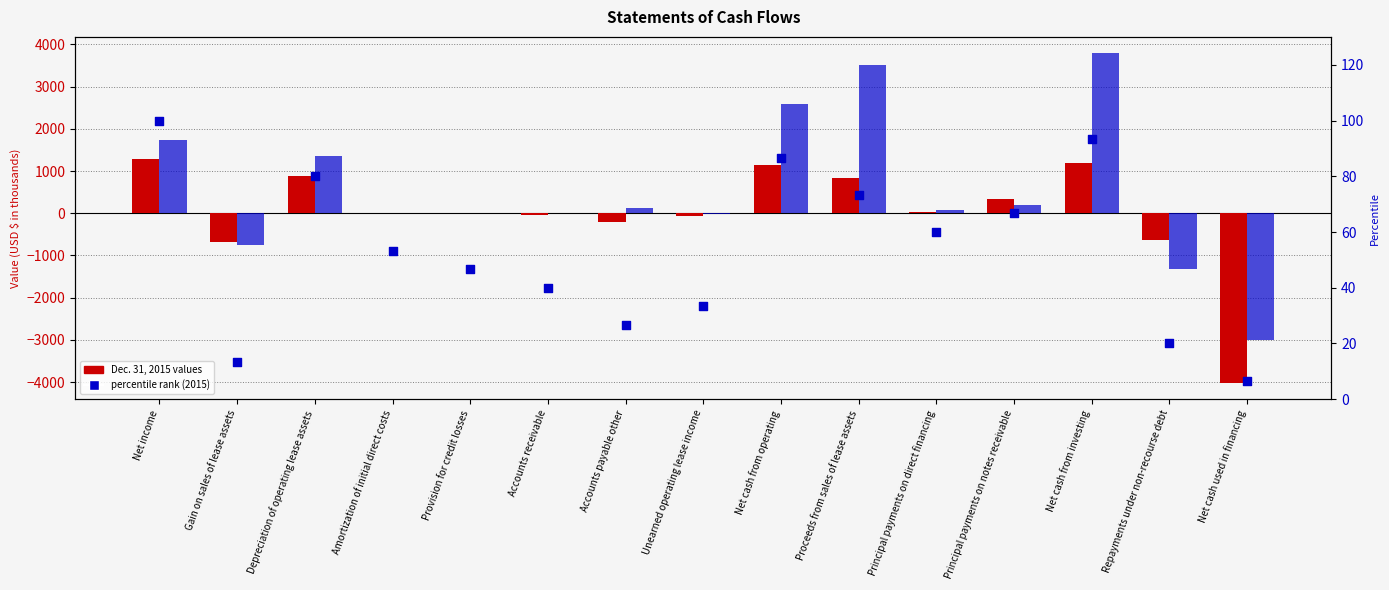

Is the value of Dec. 31, 2014 at Repayments under non-recourse debt greater than the value of percentile rank within the sample at Net cash from operating?

No